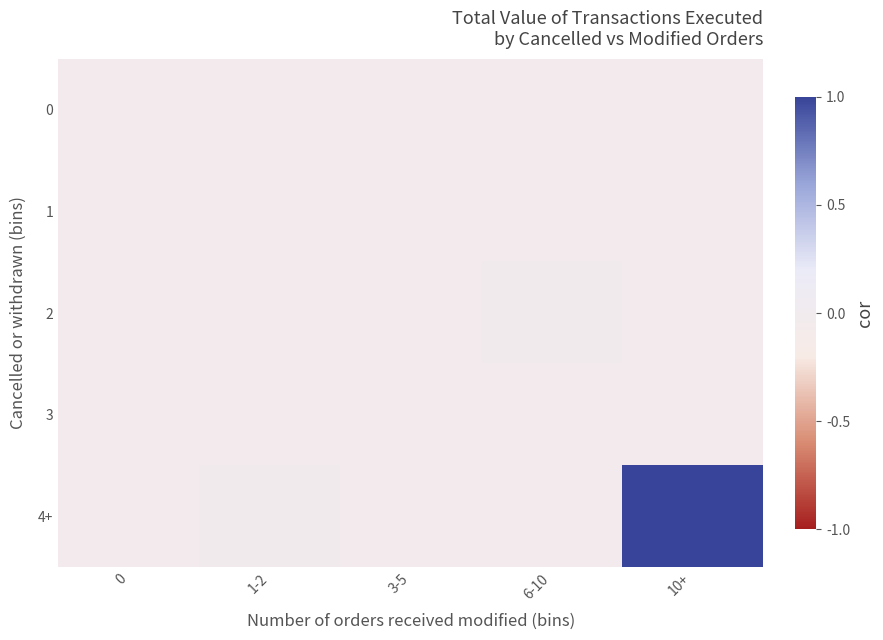

Which series has the widest spread of values?

4+